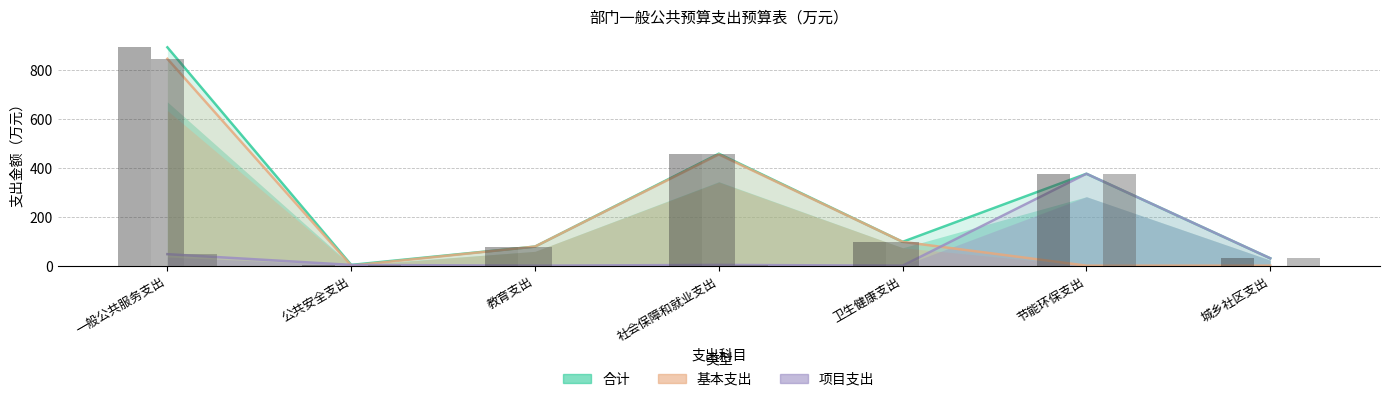

Count the number of categories in the chart.

7